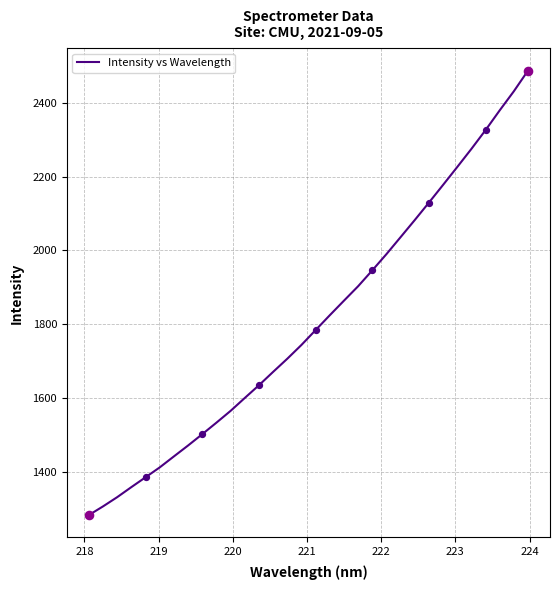

What is the difference between the maximum and minimum values?

1204.9